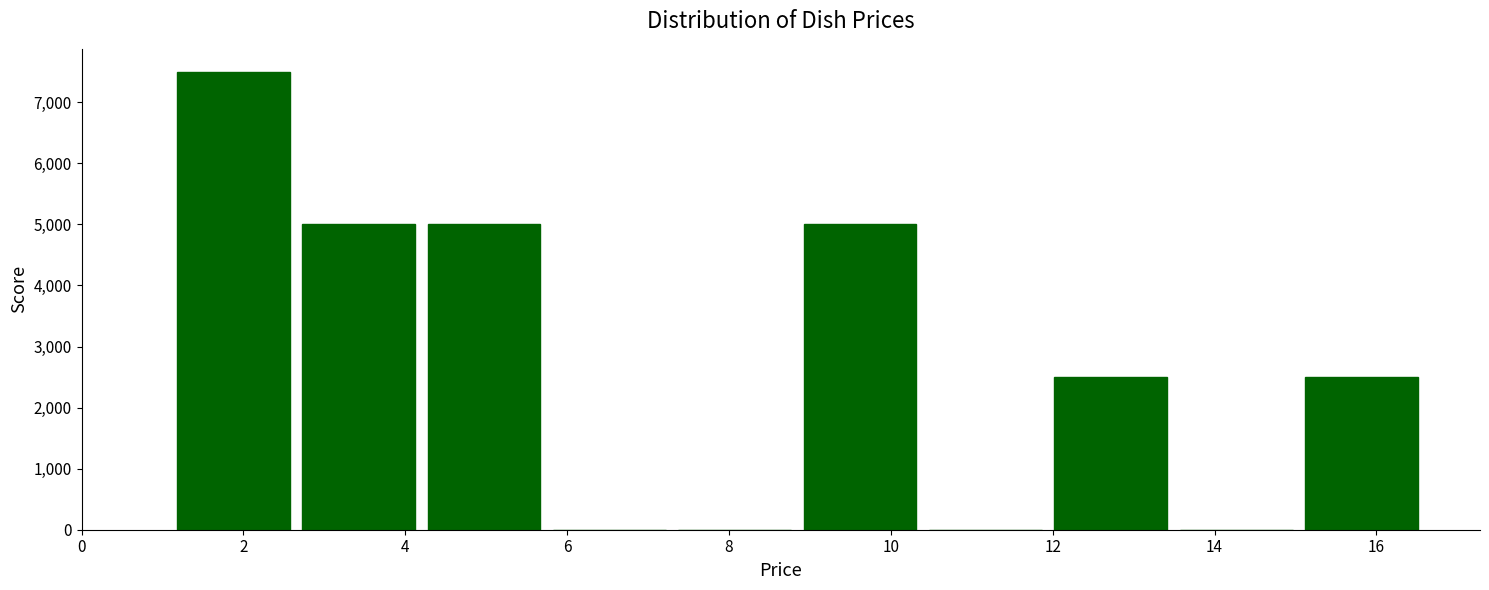

What is the height of the bar covering 12.0 to 13.4 on the x-axis? Neither the bar edges nor the heights are printed on the chart, so give them approximately, as read against the axes.

2500